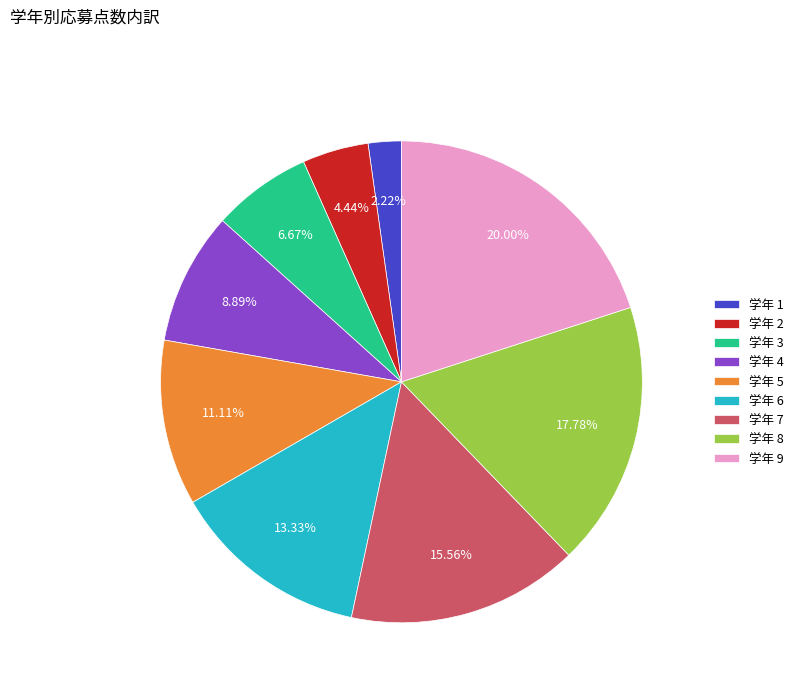

Is there a majority slice in this chart?

No